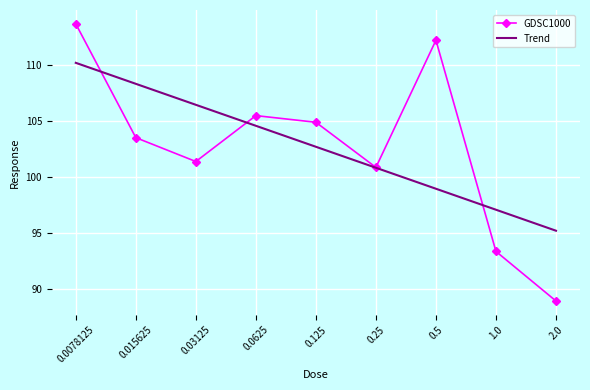

Reading left to right, extract all data points from this chart.

GDSC1000: 113.7	103.5	101.4	105.5	104.9	100.9	112.2	93.3	88.9
Trend: 110.2	108.3	106.4	104.6	102.7	100.8	98.9	97.1	95.2